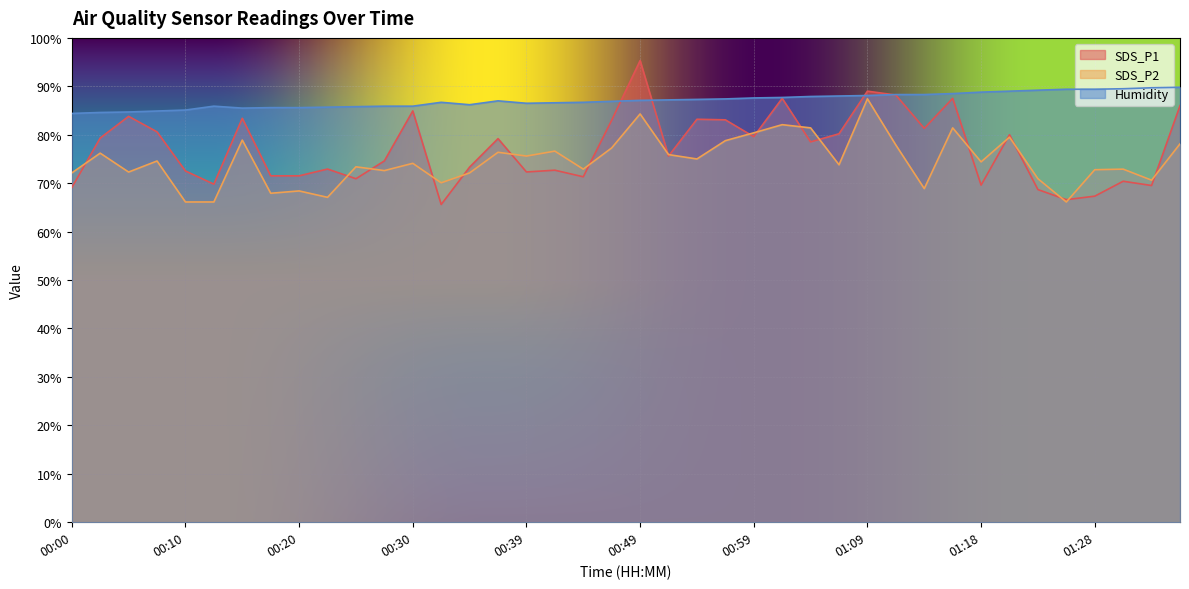

Reading left to right, what are all the values shown in this chart?

SDS_P1: 69.1	79.3	83.8	80.6	72.5	69.8	83.4	71.5	71.5	72.9	70.9	74.6	84.9	65.6	73.3	79.2	72.3	72.7	71.3	83.0	95.3	75.6	83.2	83.1	79.6	87.5	78.5	80.2	89.0	88.2	81.3	87.5	69.6	80.0	68.7	66.6	67.3	70.4	69.5	86.0
SDS_P2: 72.1	76.2	72.3	74.6	66.1	66.1	78.9	67.9	68.4	67.1	73.4	72.6	74.1	70.1	72.1	76.4	75.6	76.6	72.9	77.3	84.3	75.9	75.0	78.8	80.4	82.1	81.4	73.8	87.4	77.9	68.9	81.4	74.4	79.5	70.9	66.1	72.8	72.9	70.6	78.1
Humidity: 84.4	84.6	84.7	84.9	85.1	85.9	85.5	85.6	85.6	85.7	85.8	85.9	85.9	86.7	86.2	87.0	86.5	86.6	86.7	86.9	87.1	87.2	87.3	87.4	87.6	87.7	87.9	88.0	88.1	88.3	88.3	88.5	88.8	89.0	89.2	89.4	89.4	89.5	89.7	89.8